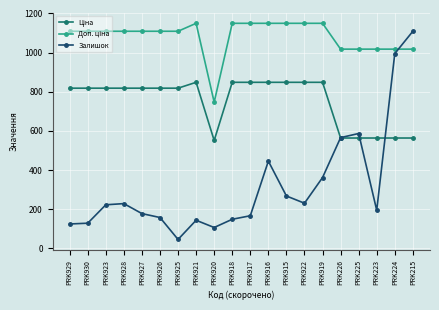

Which category has the lowest value across all series?

PRK925